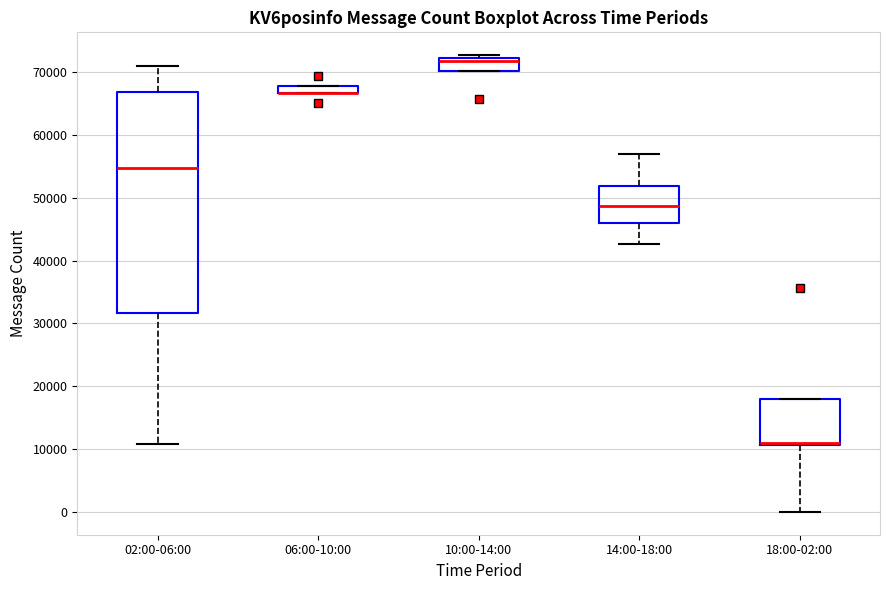

Where does the upper whisker of the box for 14:00-18:00 end on the y-axis? The values are not printed on the chart, so give them approximately, as read against the axis.

57000